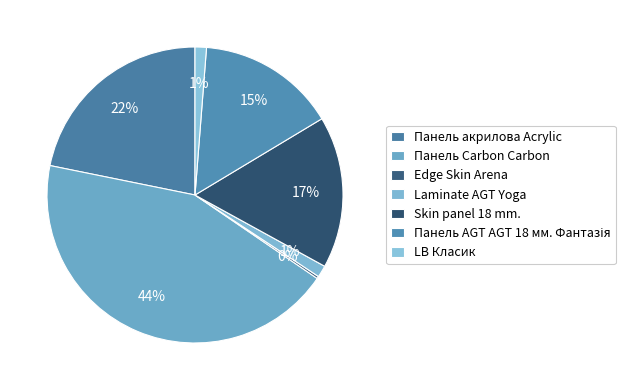

Combined, what portion of the pie is Панель акрилова Acrylic and Edge Skin Arena?

22.1%